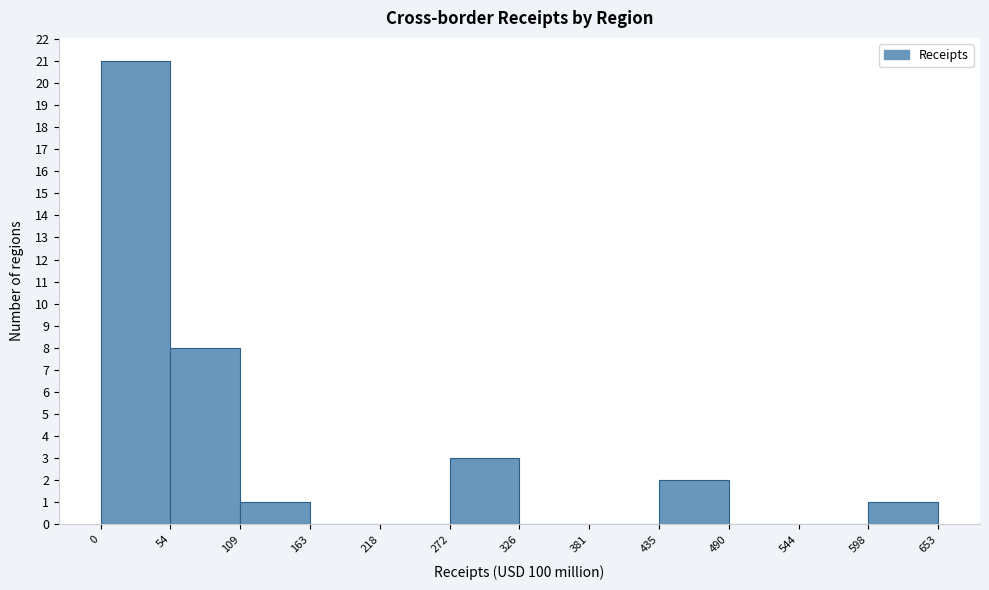

Over which range of the x-axis is the bar tallest?

0 to 54